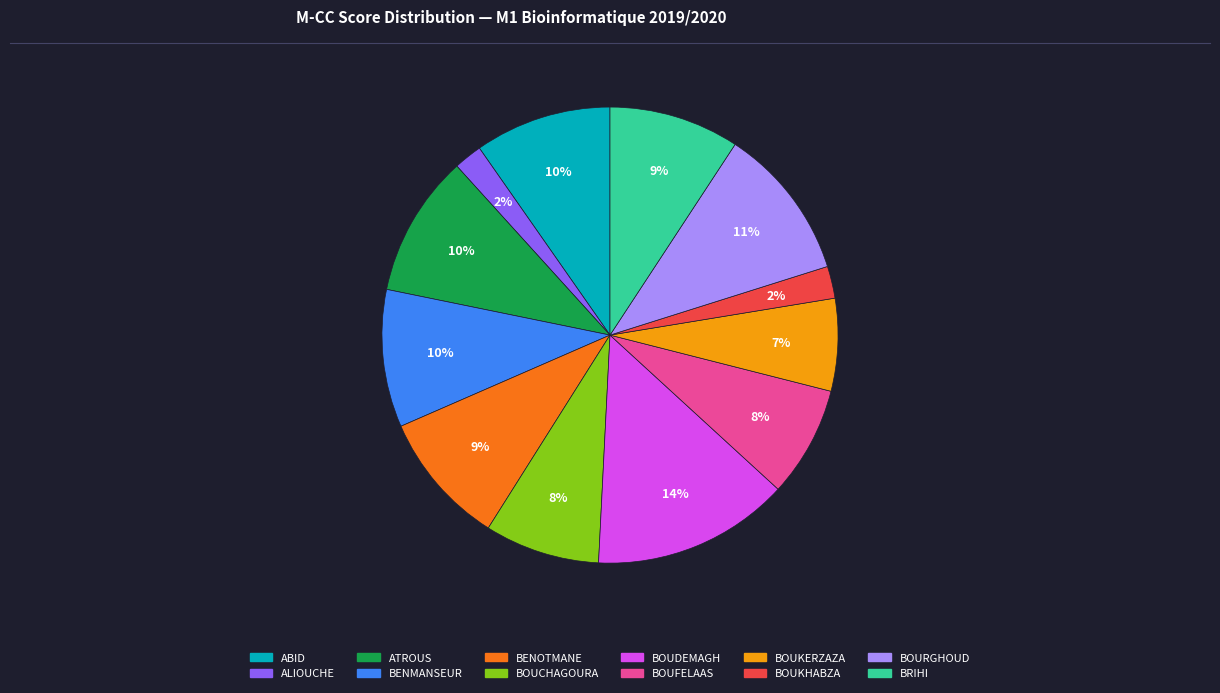

Does any single category account for the majority?

No